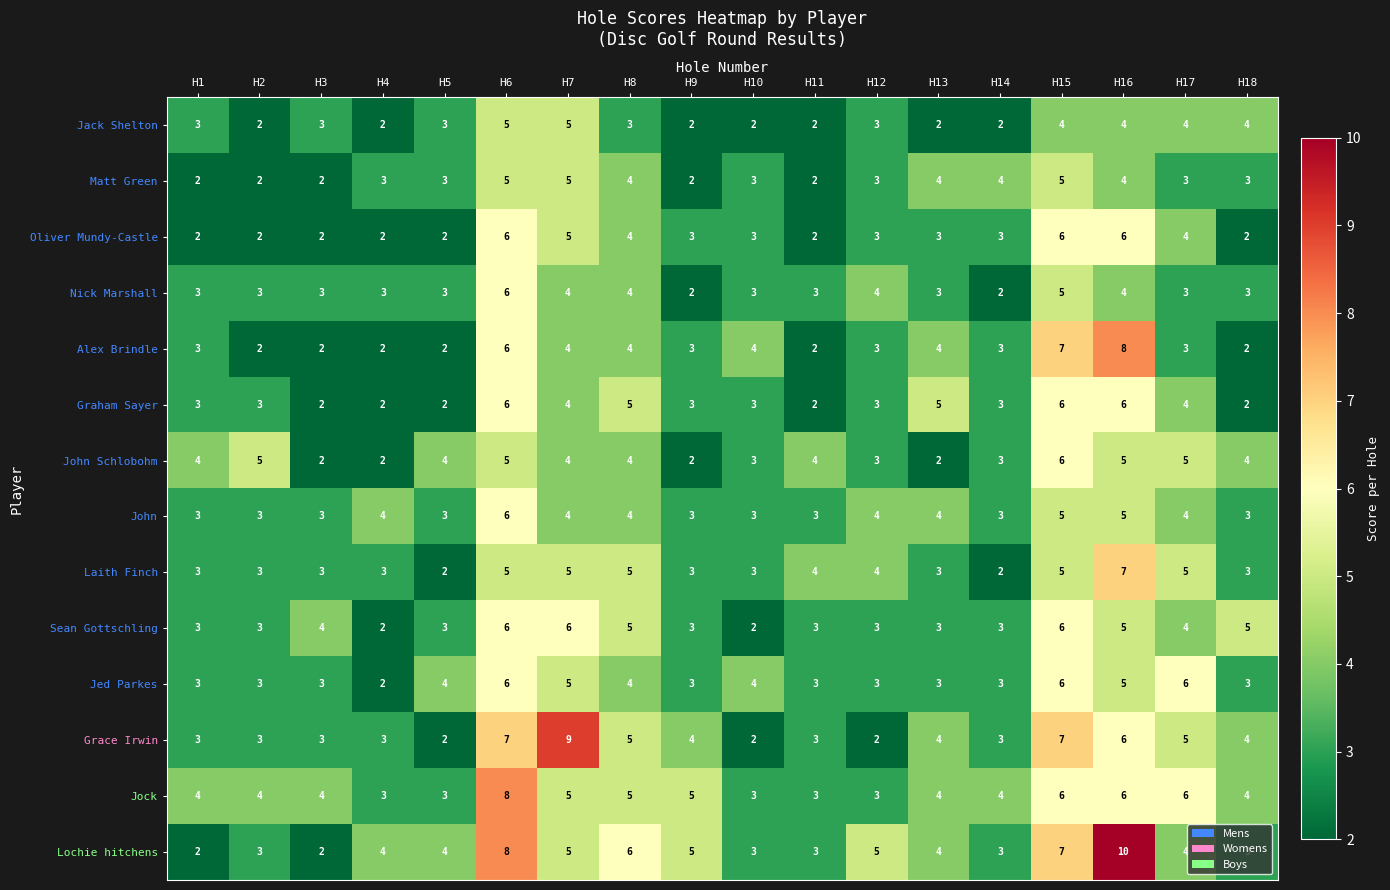

What is the difference between the second highest and second lowest values in the Nick Marshall series?

3